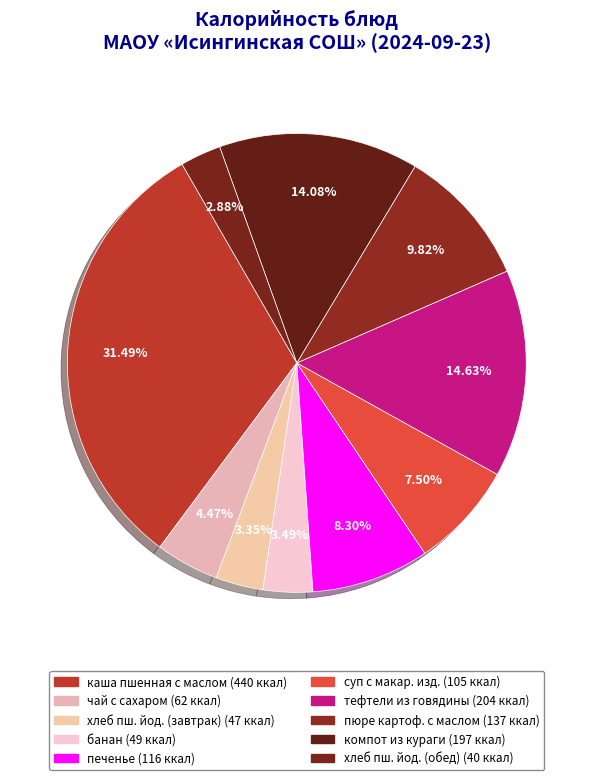

Which category has the smallest portion of the pie?

хлеб пшеничный йодированный (обед)